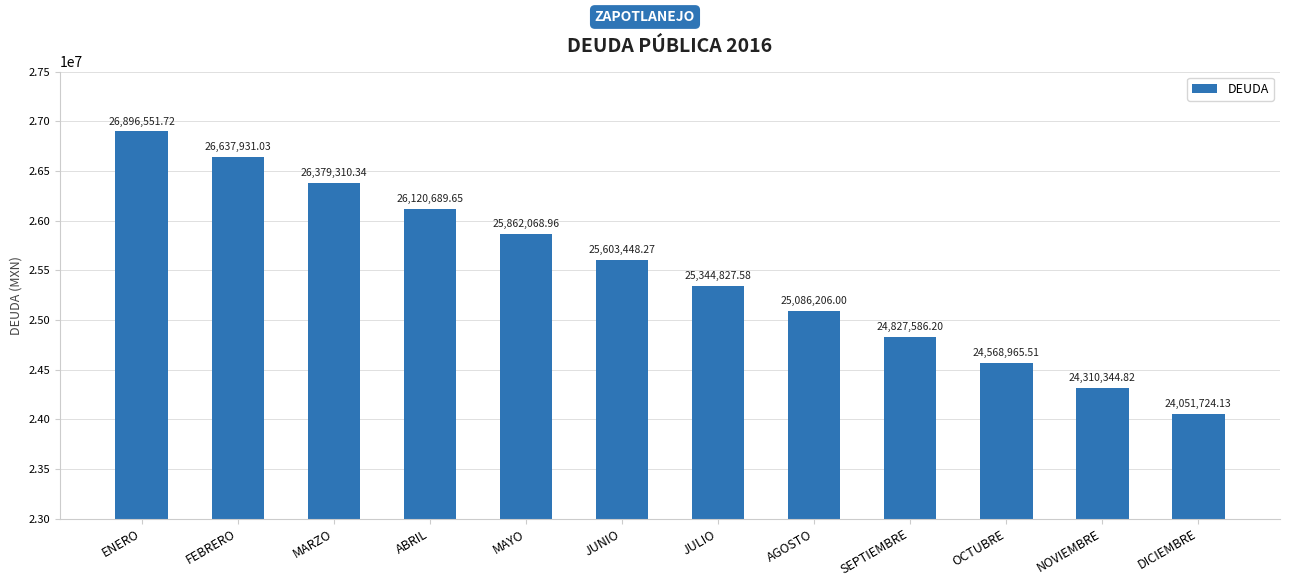

How many bars are there in total?

12